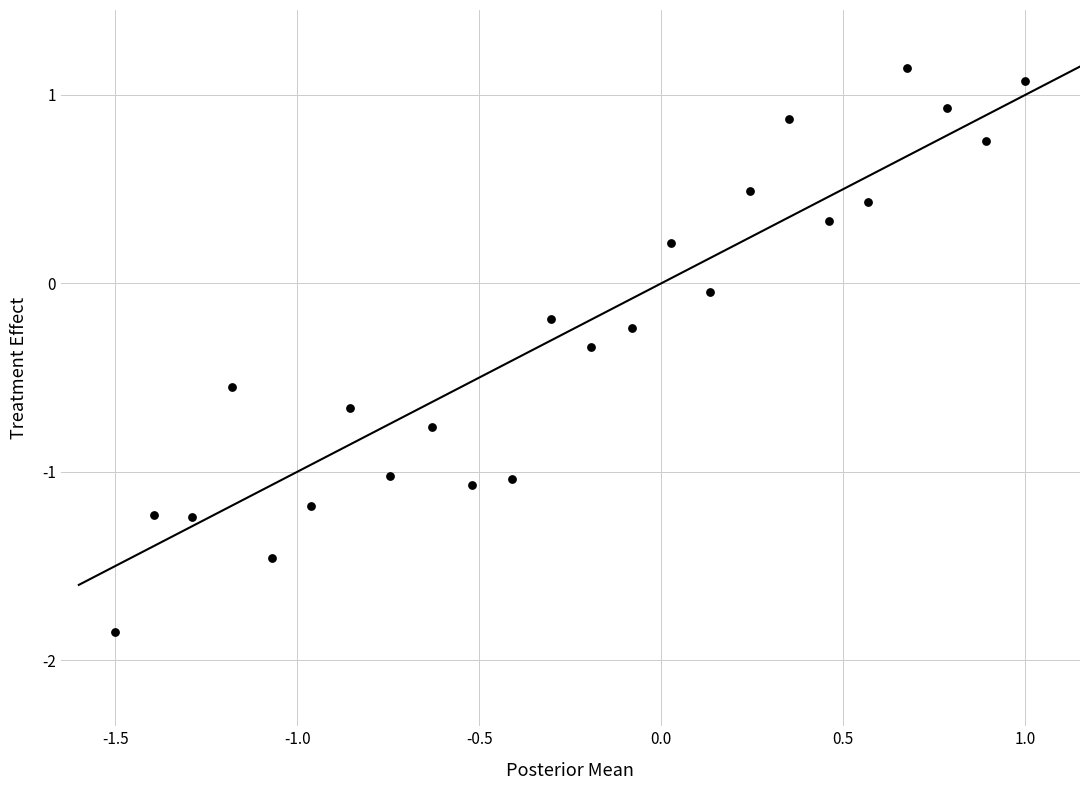

What is the range of Y values (max minus min)?

3.0